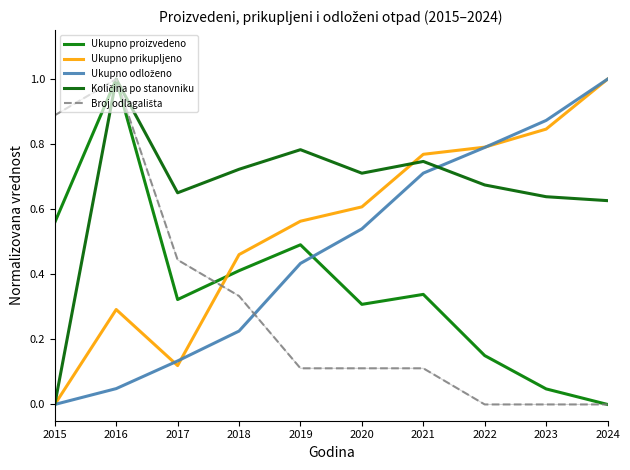

Is this an area chart (filled region under the line)?

No